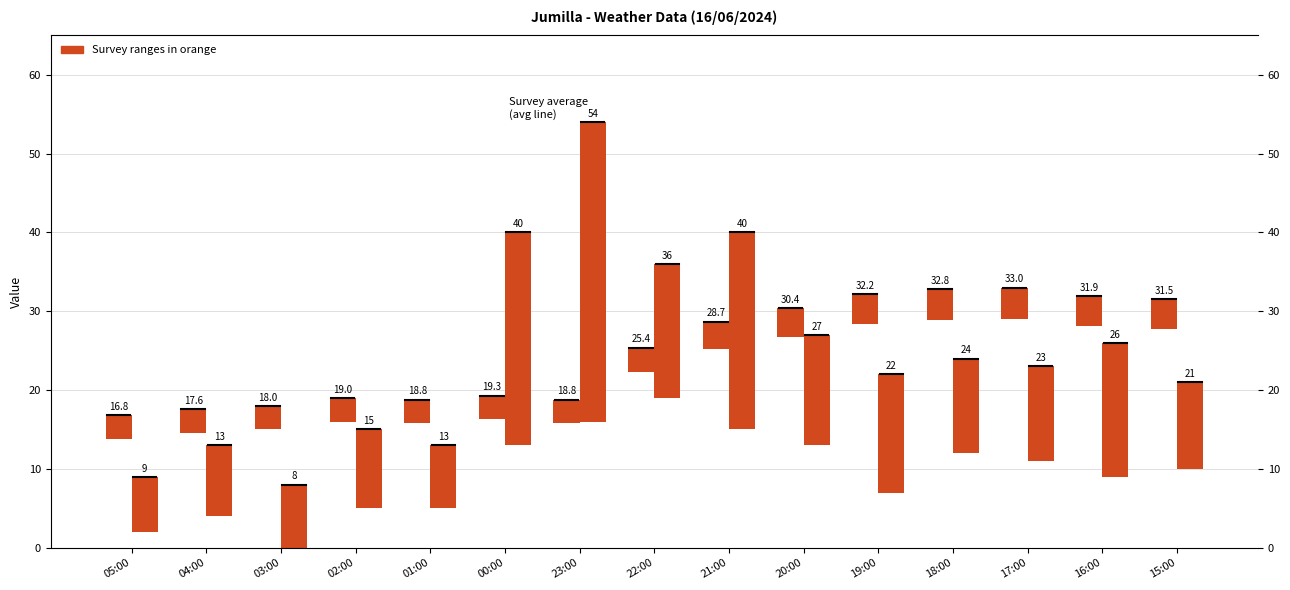

Reading left to right, what are all the values shown in this chart?

Tenperatura (ºC): 05:00=3.0	04:00=3.0	03:00=3.0	02:00=3.0	01:00=3.0	00:00=3.0	23:00=3.0	22:00=3.0	21:00=3.4	20:00=3.6	19:00=3.9	18:00=3.9	17:00=4.0	16:00=3.8	15:00=3.8
Bolada (km/h): 05:00=7.0	04:00=9.0	03:00=8.0	02:00=10.0	01:00=8.0	00:00=27.0	23:00=38.0	22:00=17.0	21:00=25.0	20:00=14.0	19:00=15.0	18:00=12.0	17:00=12.0	16:00=17.0	15:00=11.0